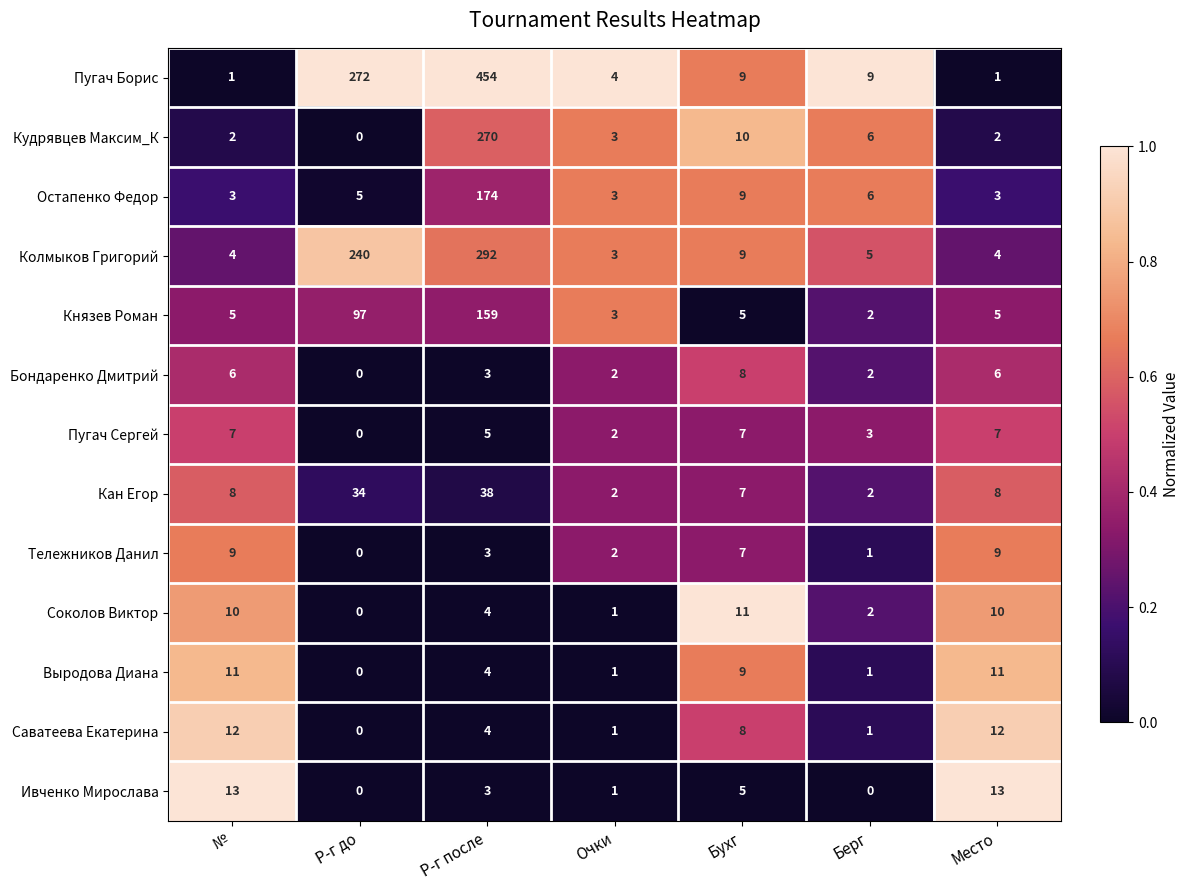

The value of Князев Роман at Очки is 3. True or false?

True